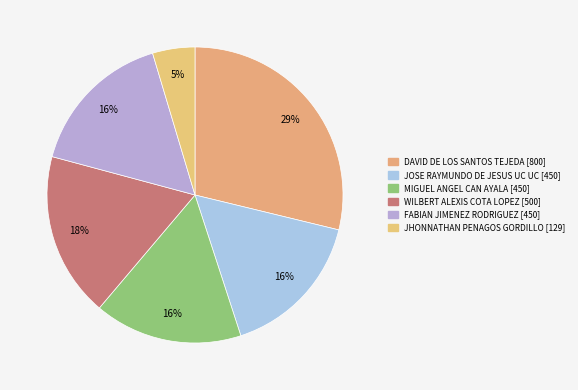

How many segments does this pie chart have?

6